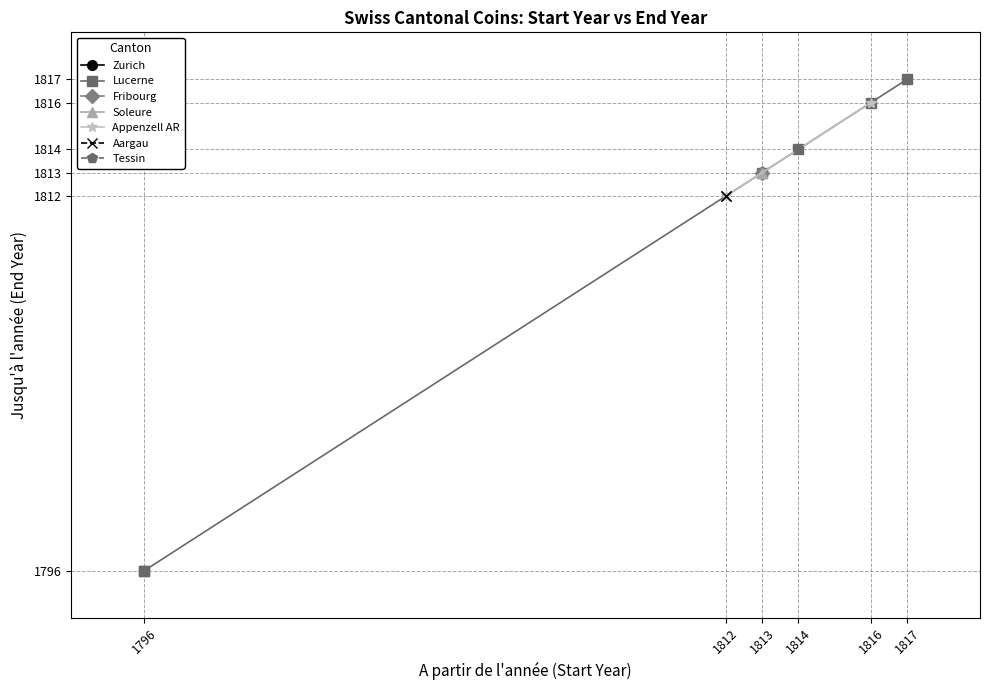

What is the minimum value shown in the chart?

1796